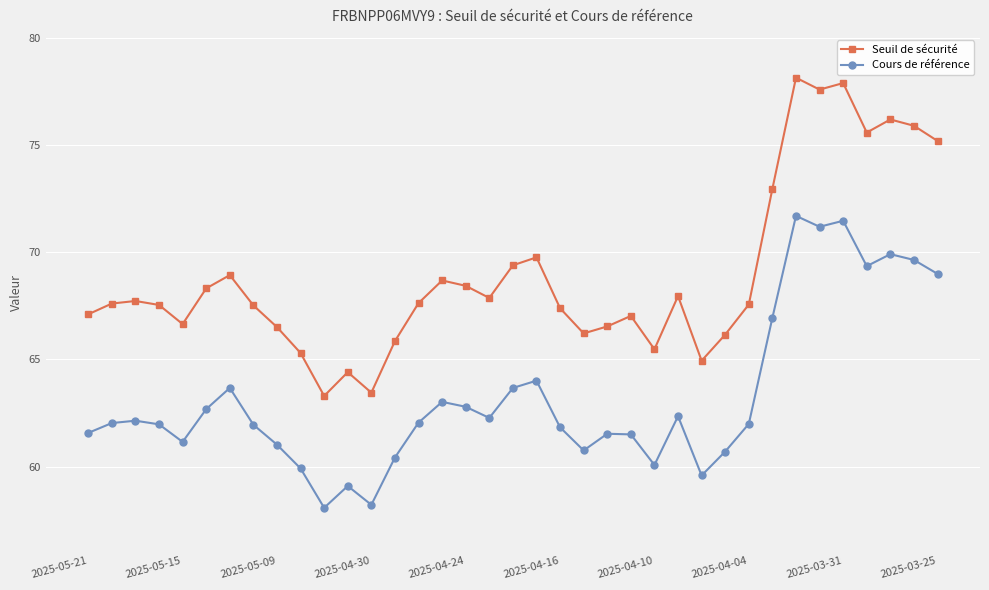

Rank the series by their maximum value, from highest to lowest.

Seuil de sécurité, Cours de référence